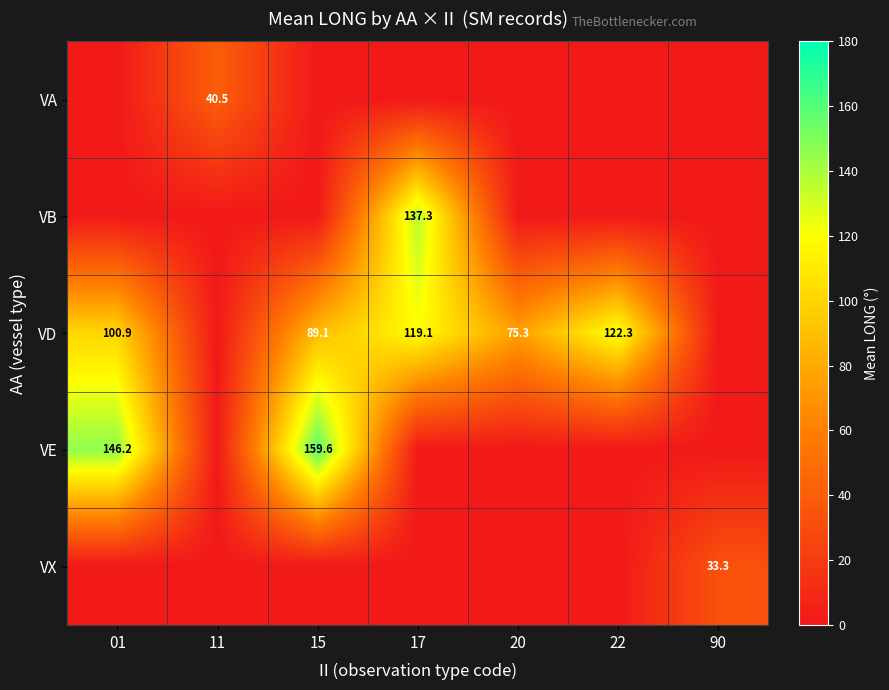

Which has a higher value, 22 or 20?

22